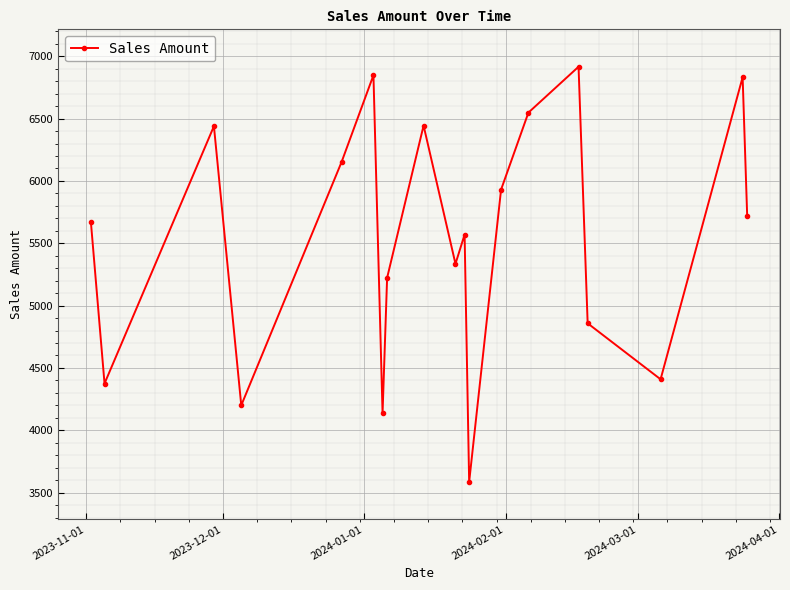

What is the sum of all values?

105194